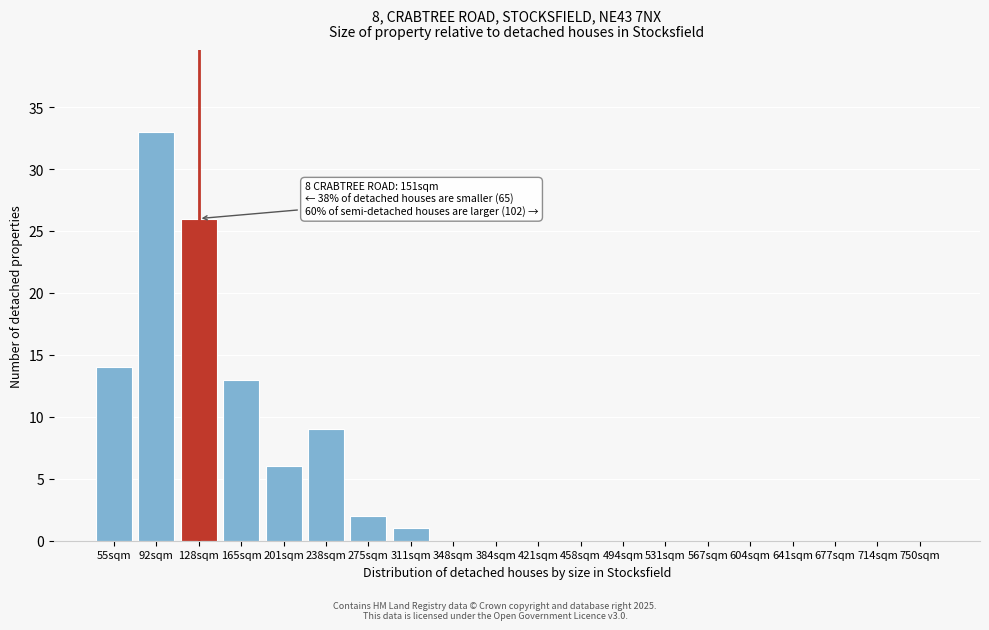

Reading left to right, extract all data points from this chart.

55sqm=14	92sqm=33	128sqm=26	165sqm=13	201sqm=6	238sqm=9	275sqm=2	311sqm=1	348sqm=0	384sqm=0	421sqm=0	458sqm=0	494sqm=0	531sqm=0	567sqm=0	604sqm=0	641sqm=0	677sqm=0	714sqm=0	750sqm=0